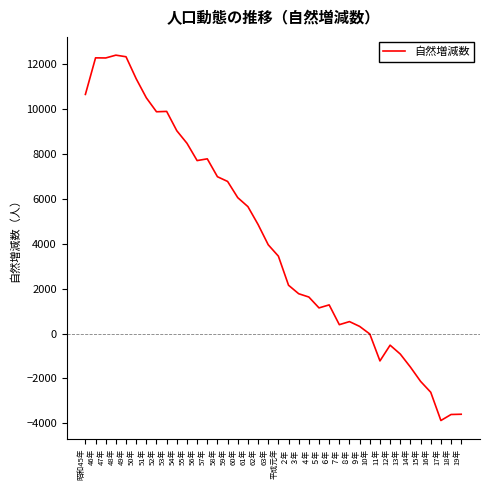

How many lines are shown in the chart?

1